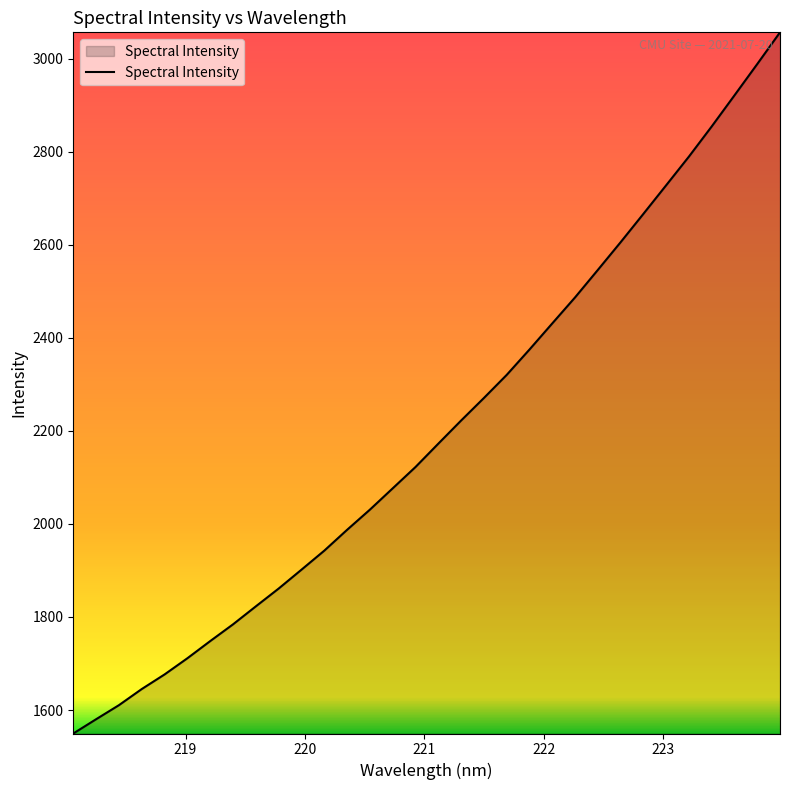

What is the sum of all values?

70478.2